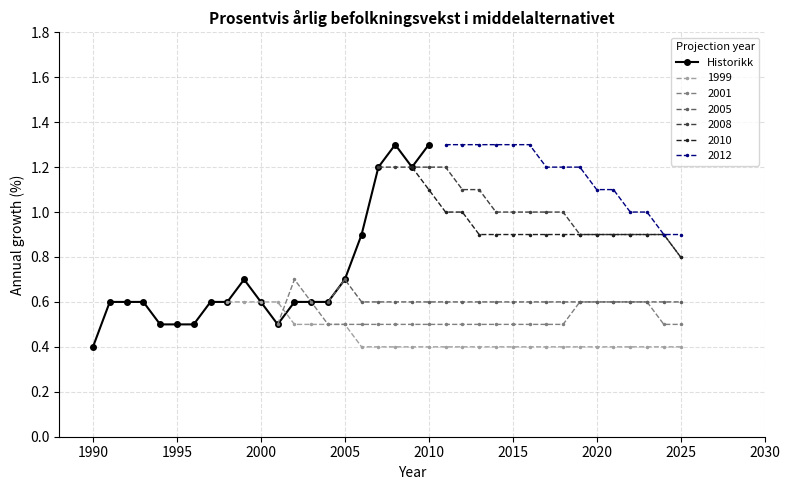

Count the Historikk values in the range 0 to 1.

17